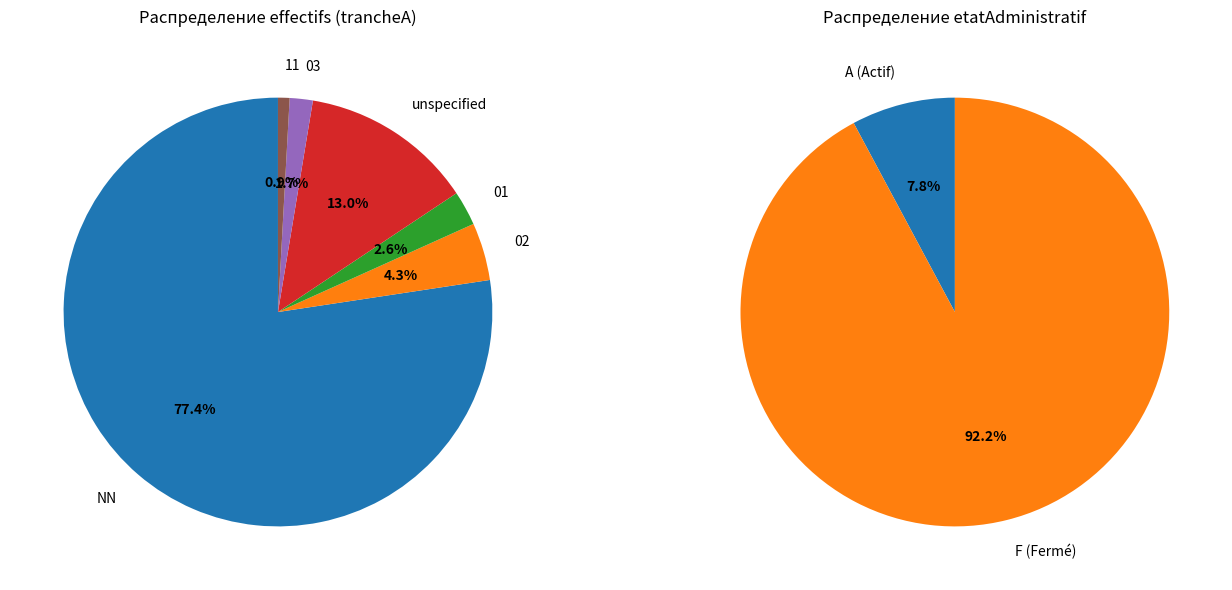

What is the change in value from 01 to 11?

-2